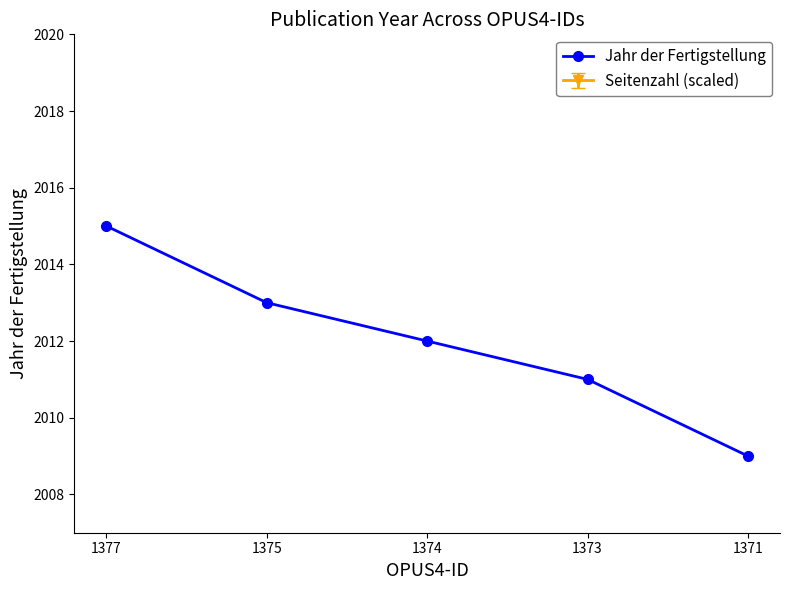

What value does the data have at 1377?

2015